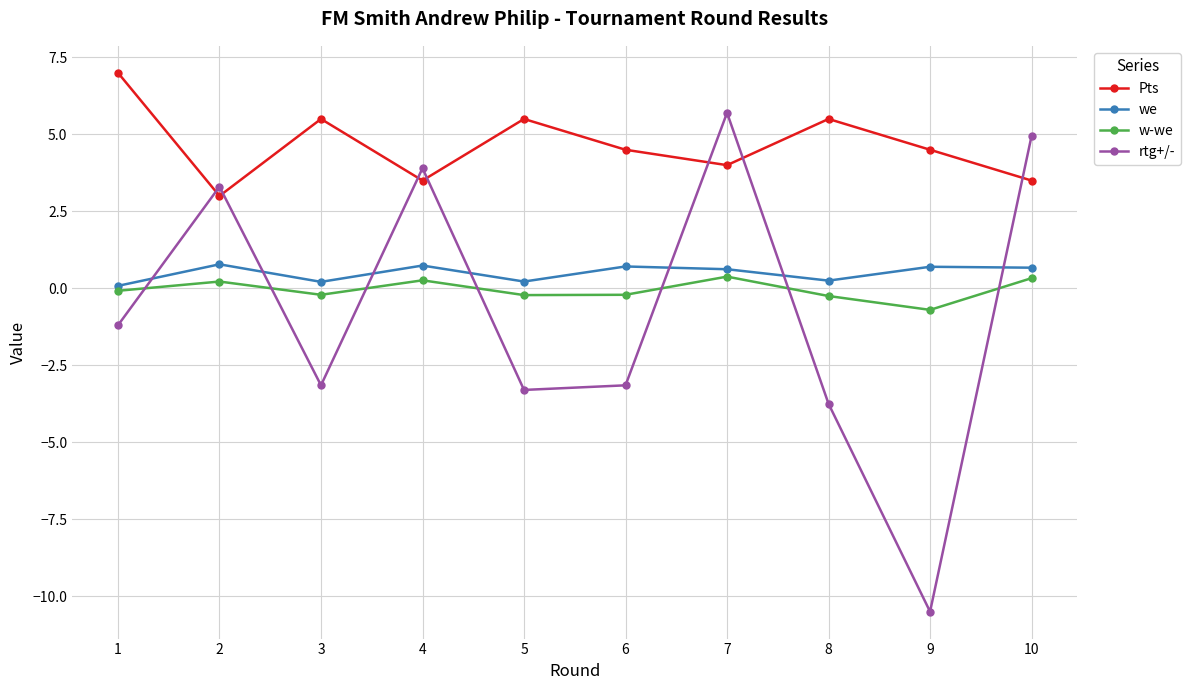

Between which two adjacent categories do rtg+/- and Pts first intersect?

1 and 2